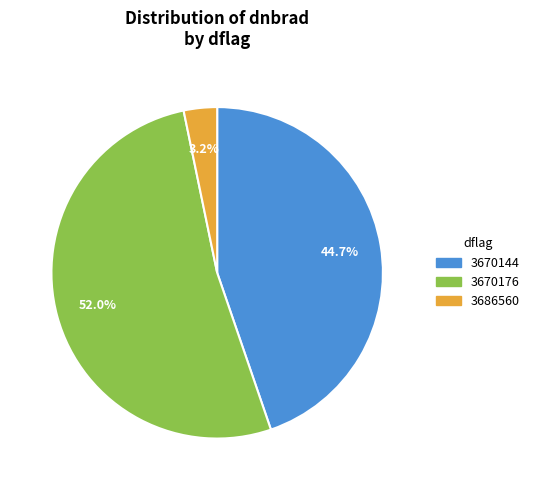

Which slice is the largest?

3670176